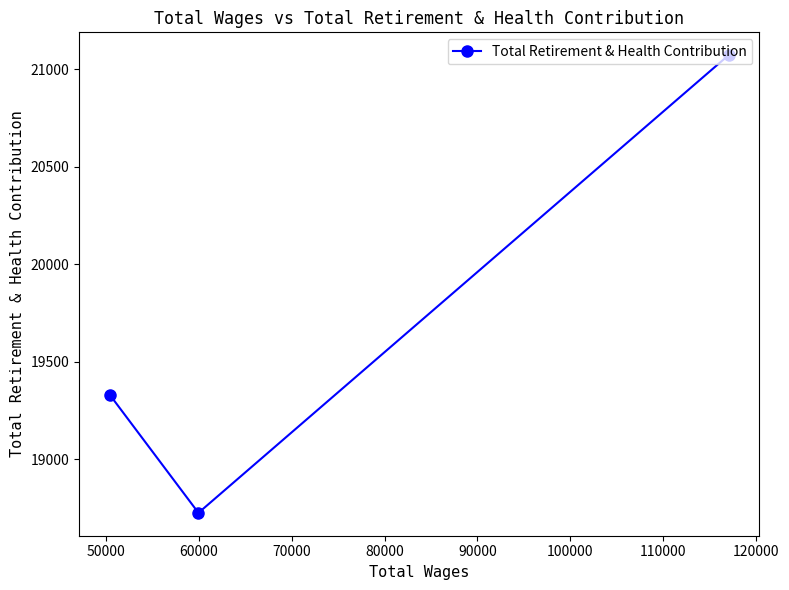

Reading left to right, list all the values displayed in this chart.

19330	18726	21072